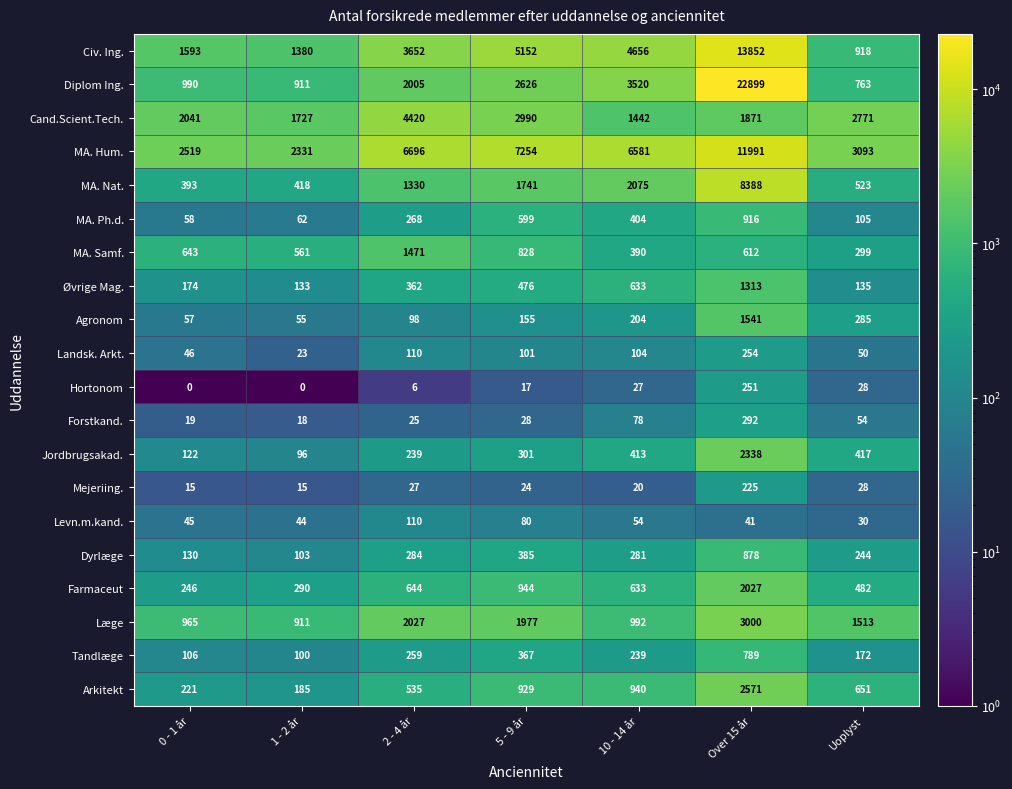

Between 5 - 9 år and Over 15 år, which series saw the biggest shift?

Diplom Ing.